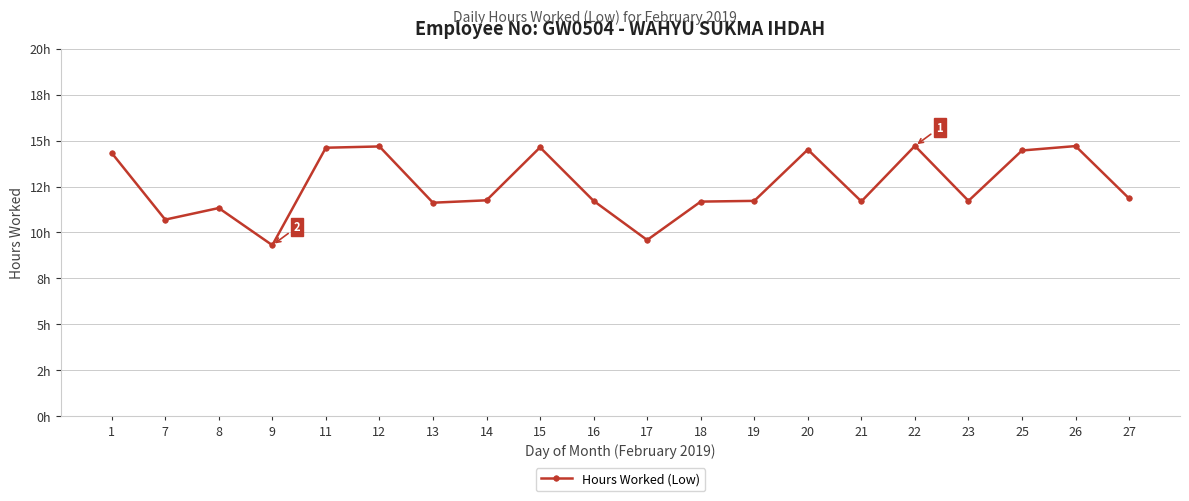

Is it true that the value at 1 is 4.4?

False